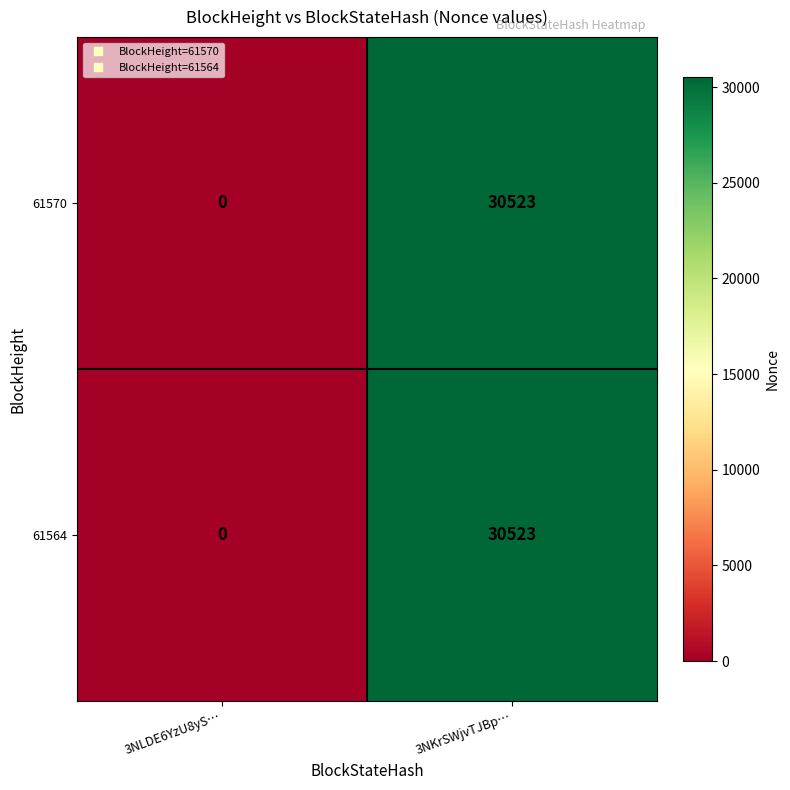

The value of 61564 at 3NKrSWjvTJBp… is 42473. True or false?

False